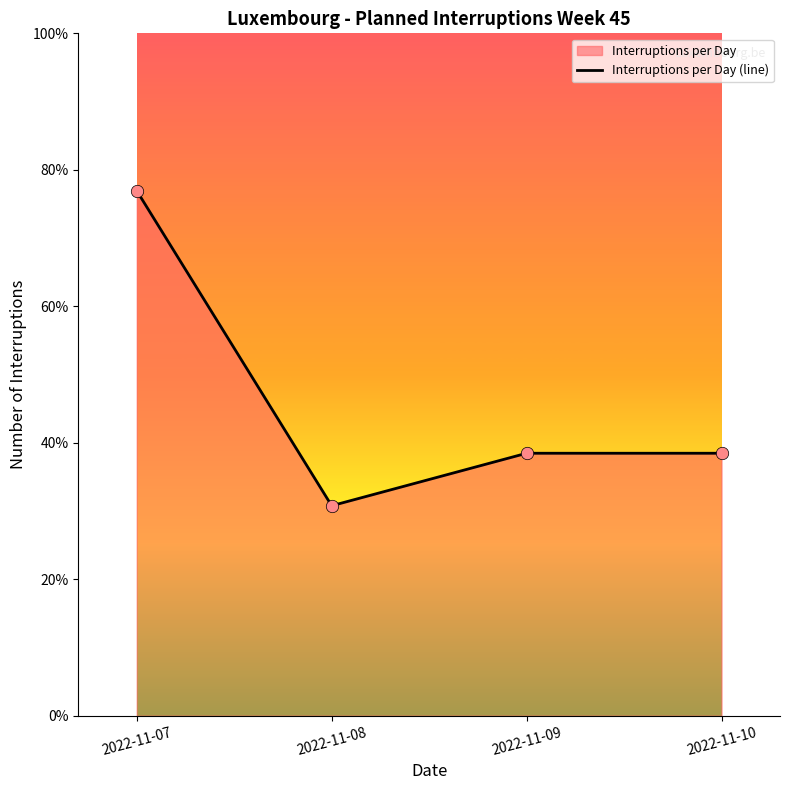

Approximately how many times larger is the value at 2022-11-10 compared to 2022-11-09?

1.0